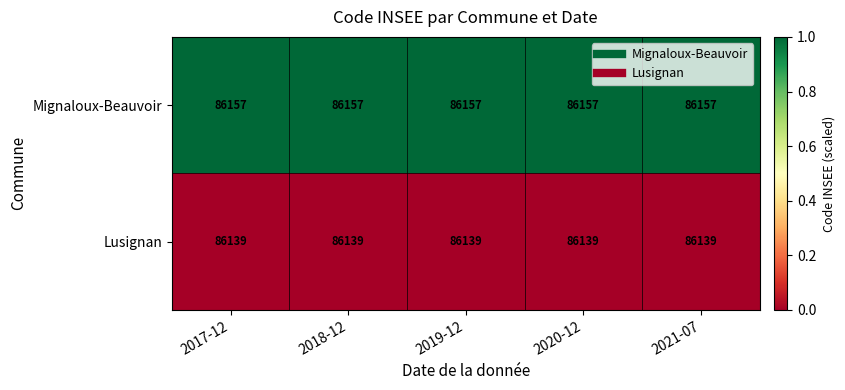

The Mignaloux-Beauvoir series shows 86157 at 2018-12. True or false?

True